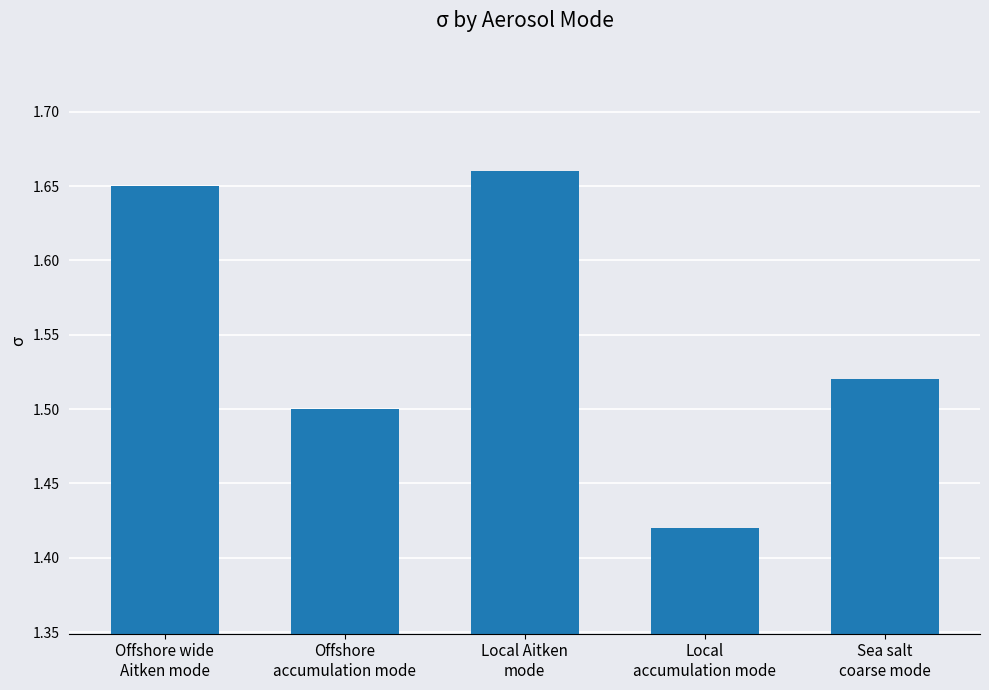

What is the sum of all values?

7.8